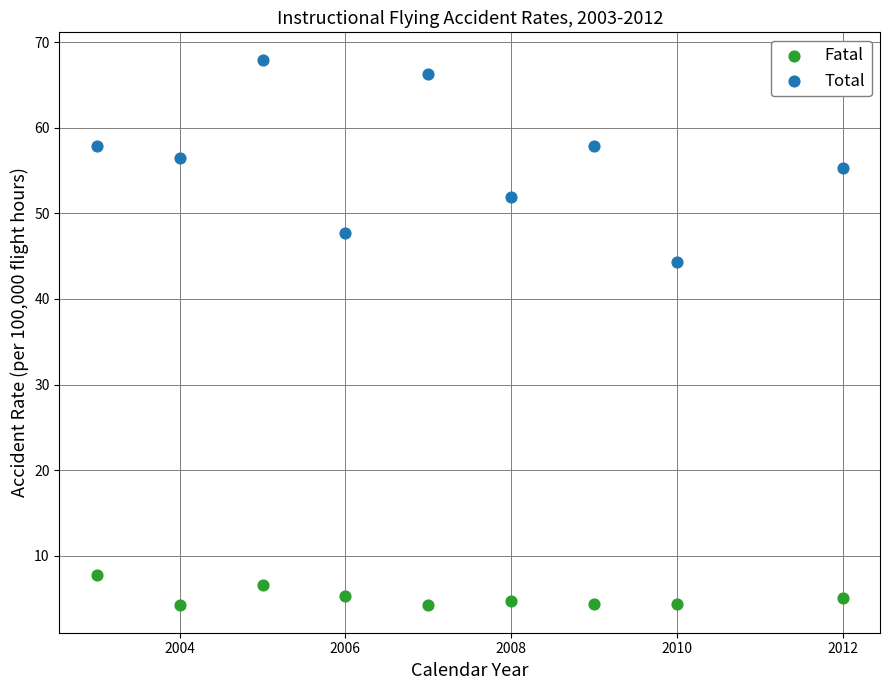

Which series reaches the minimum Y coordinate?

Fatal